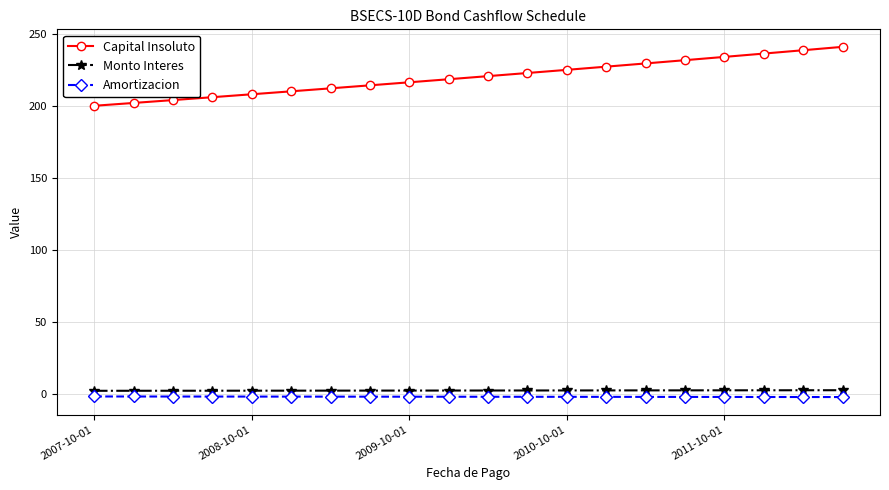

What is the minimum value for Capital Insoluto?

200.0